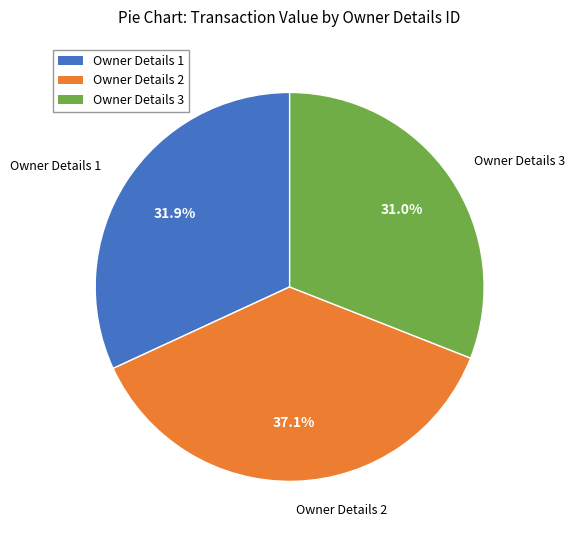

What is the ratio of the value at Owner Details 2 to the value at Owner Details 1?

1.2